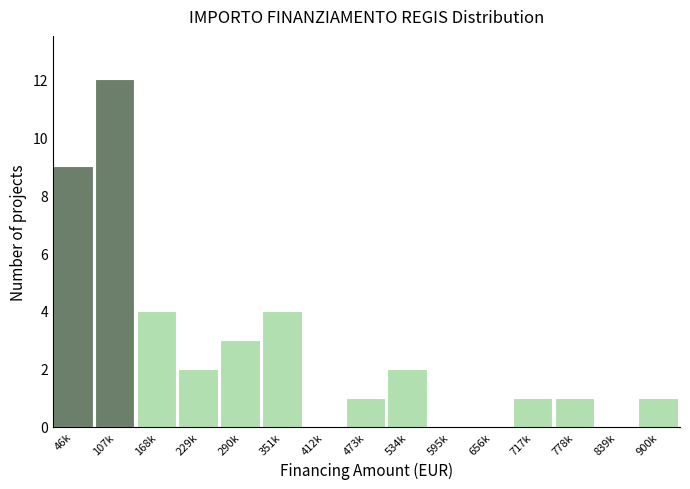

What is the greatest value displayed?

12